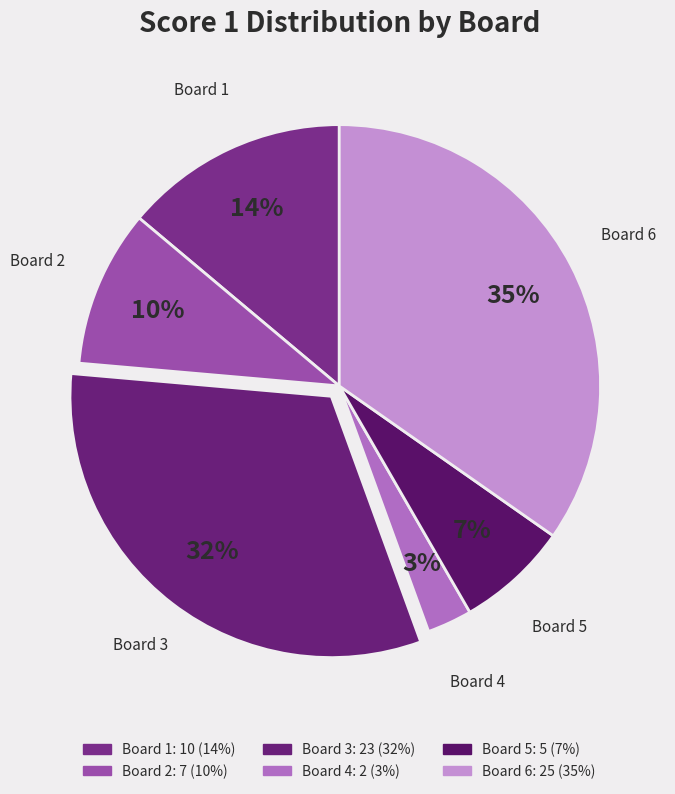

How many slices are in this pie chart?

6